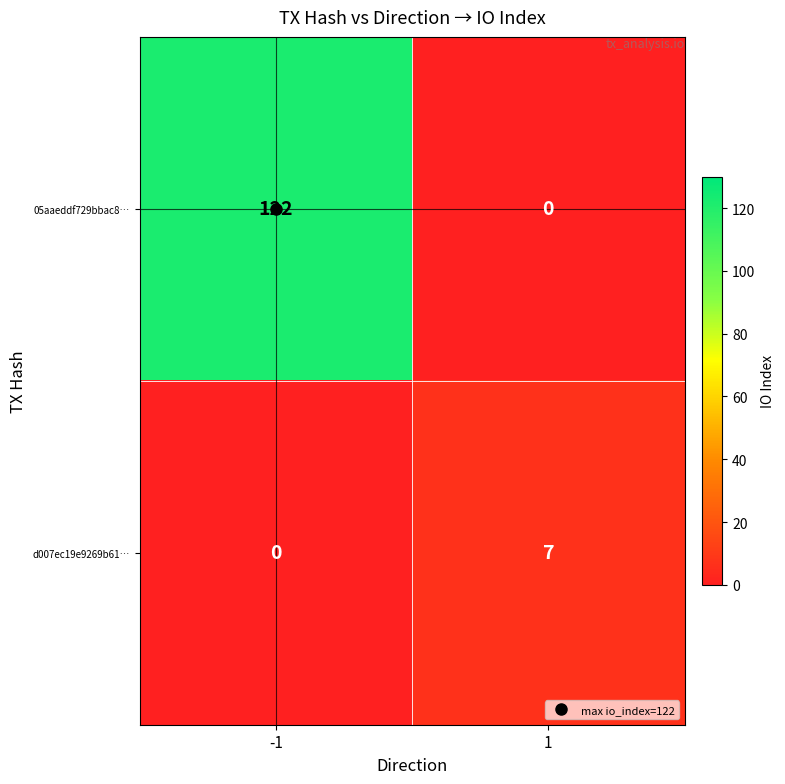

The value of d007ec19e9269b61… at 1 is 5. True or false?

False